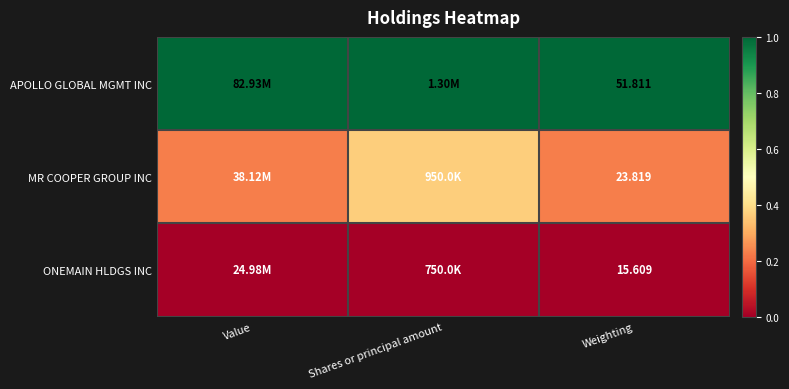

Which series has the largest total across all categories?

APOLLO GLOBAL MGMT INC